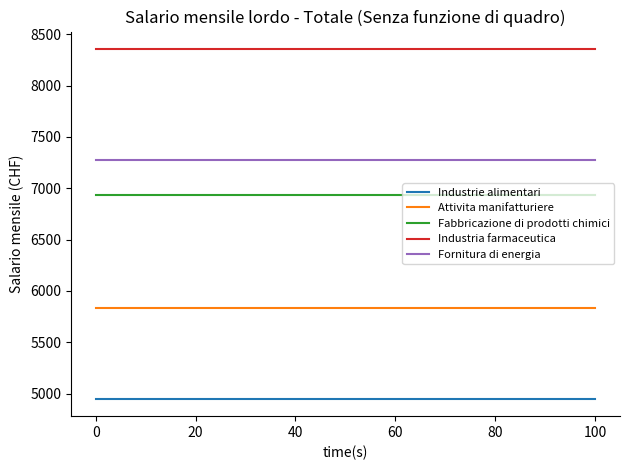

Which series has the largest total across all categories?

Industria farmaceutica